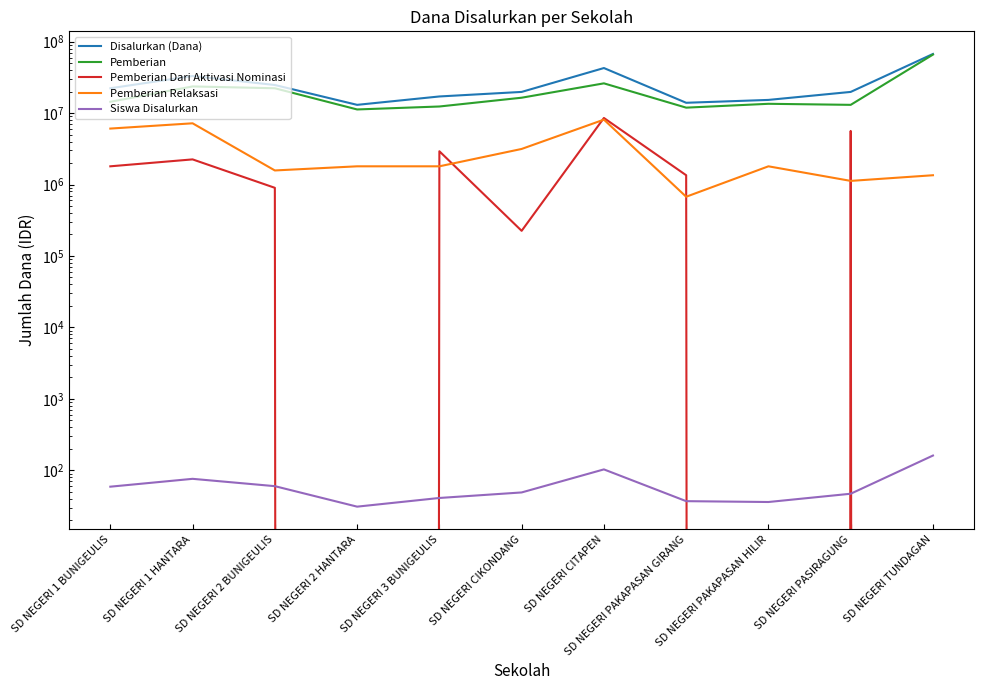

Is it true that Pemberian Dari Aktivasi Nominasi equals -5218464 at SD NEGERI PAKAPASAN HILIR?

False